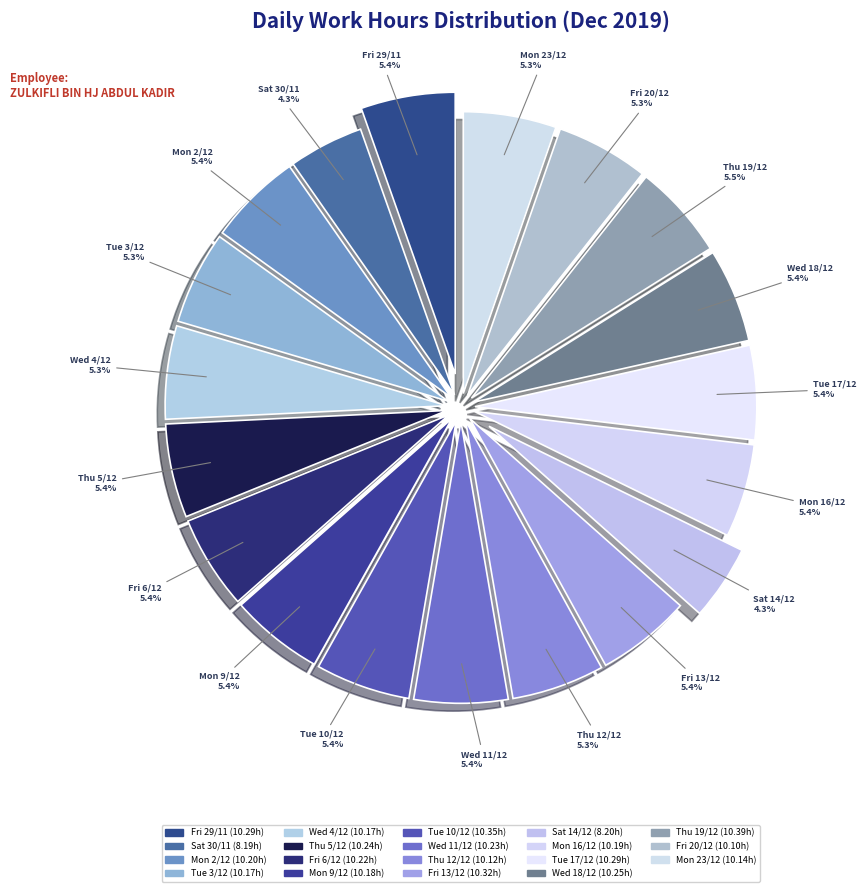

True or false: Wed 18/12 accounts for 12% of the total.

False